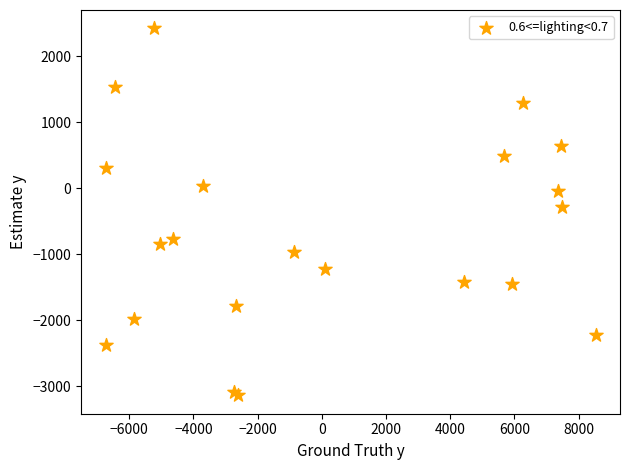

What Y value in the scatter plot is closest to -360?

-290